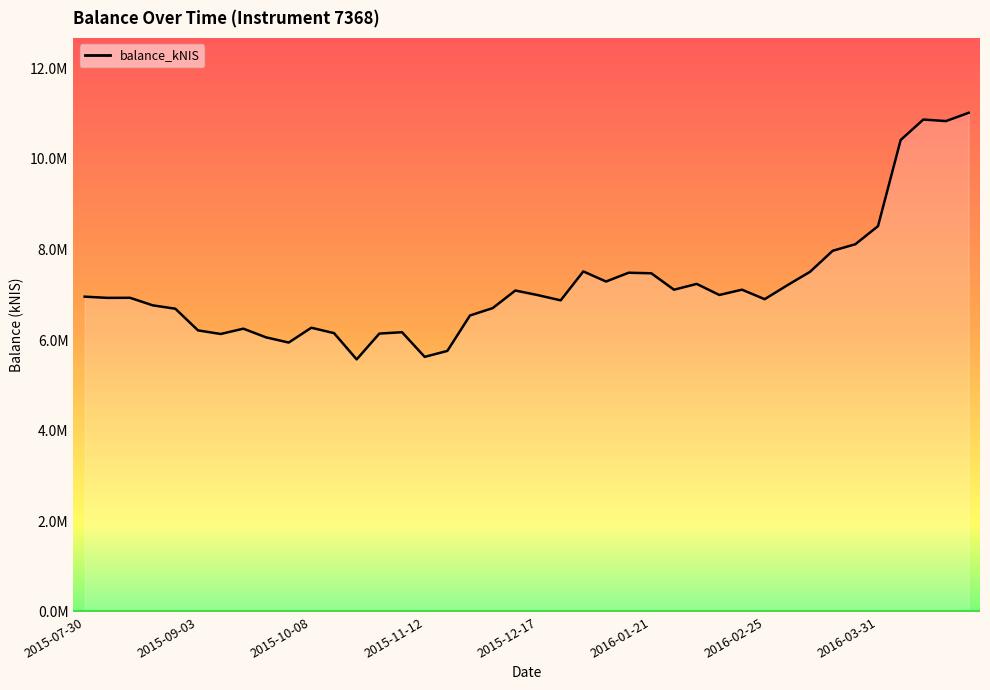

Does the chart have visible grid lines?

No